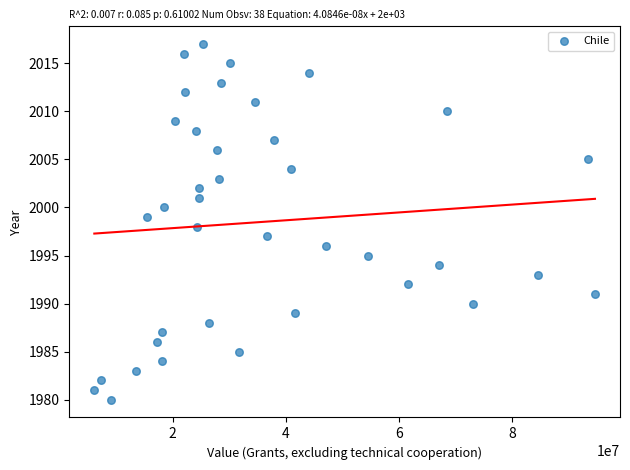

What is the range of Y values (max minus min)?

37